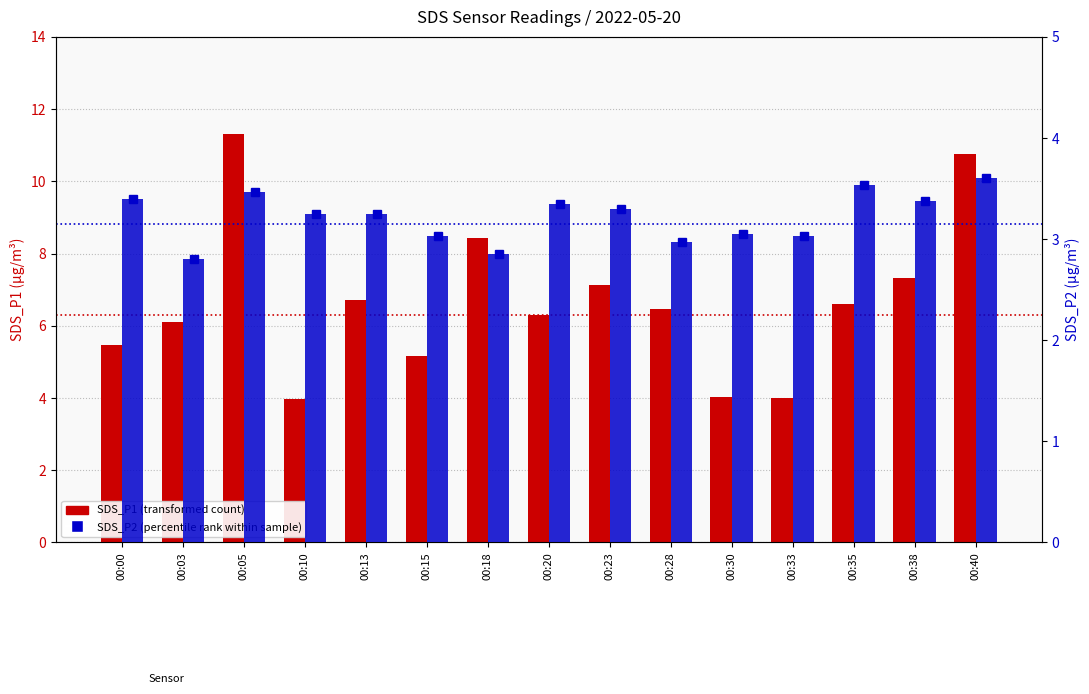

Reading left to right, transcribe all the data shown in this chart.

SDS_P1: 5.5	6.1	11.3	4.0	6.7	5.2	8.4	6.3	7.1	6.5	4.0	4.0	6.6	7.3	10.8
SDS_P2: 3.4	2.8	3.5	3.2	3.2	3.0	2.9	3.4	3.3	3.0	3.0	3.0	3.5	3.4	3.6